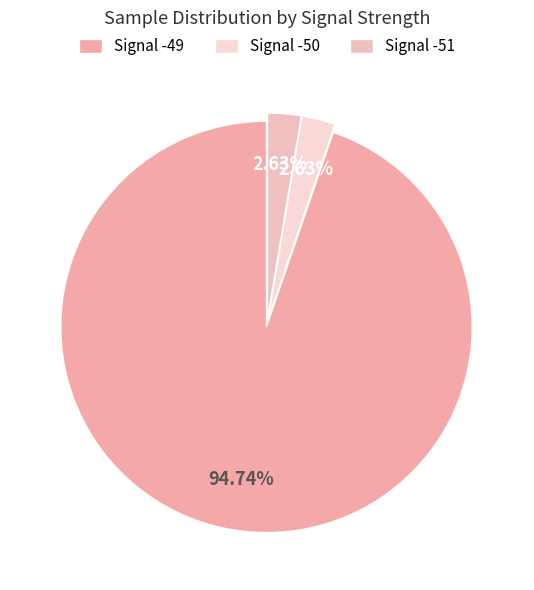

Is Signal -51 the majority of the pie?

No